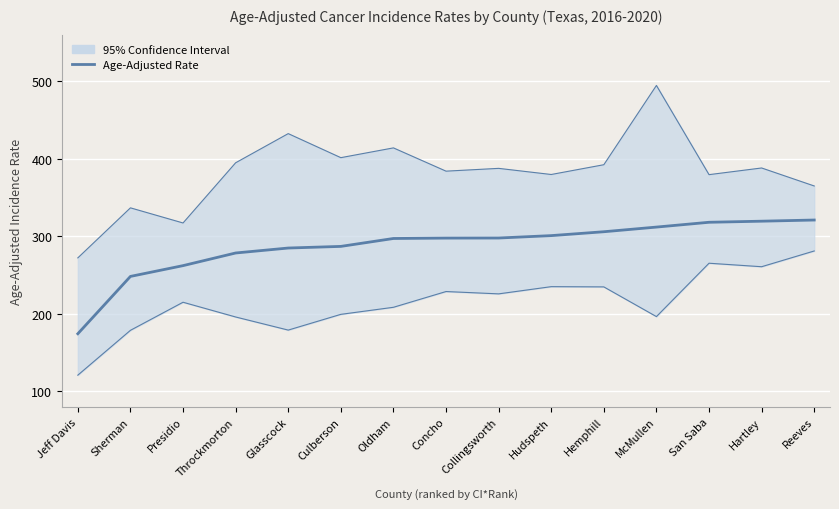

The value of Upper 95% CI at Collingsworth is 78.5. True or false?

False